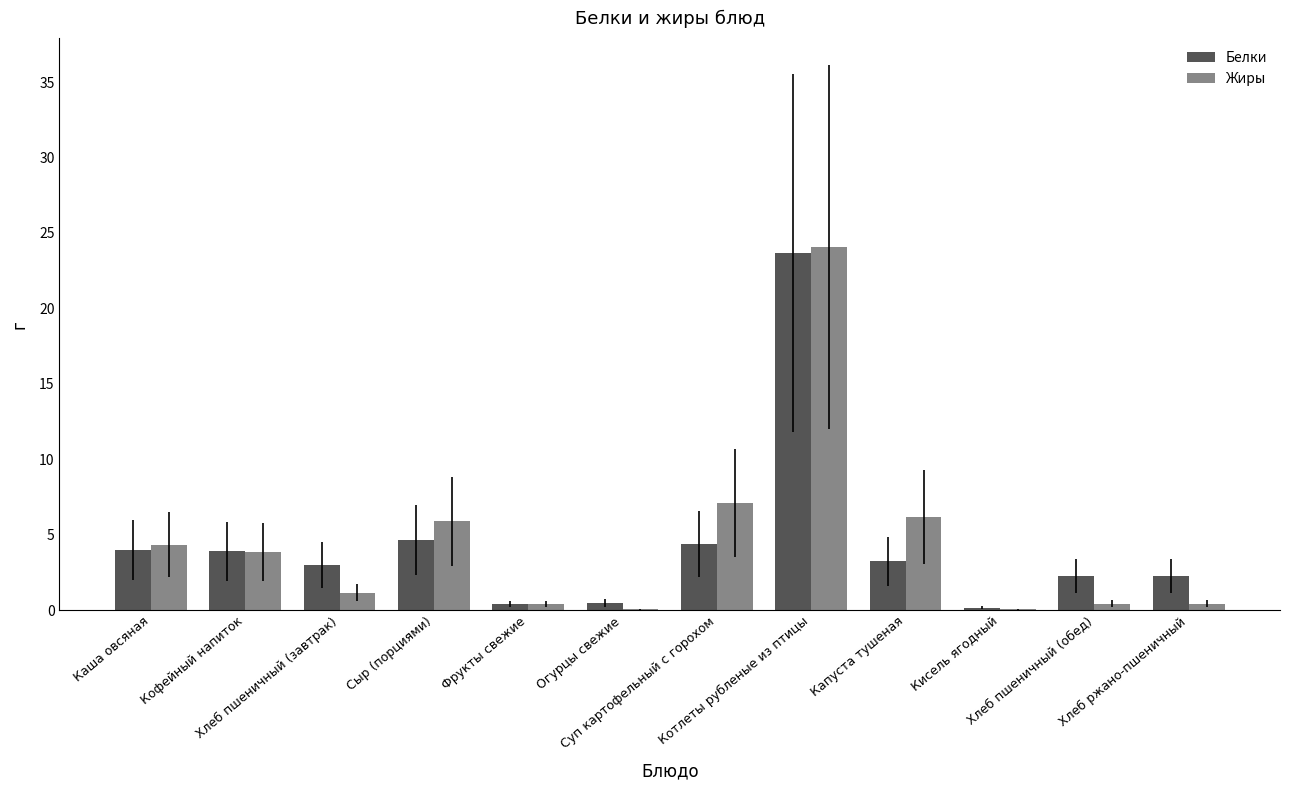

What is the highest value of the Жиры series?

24.1